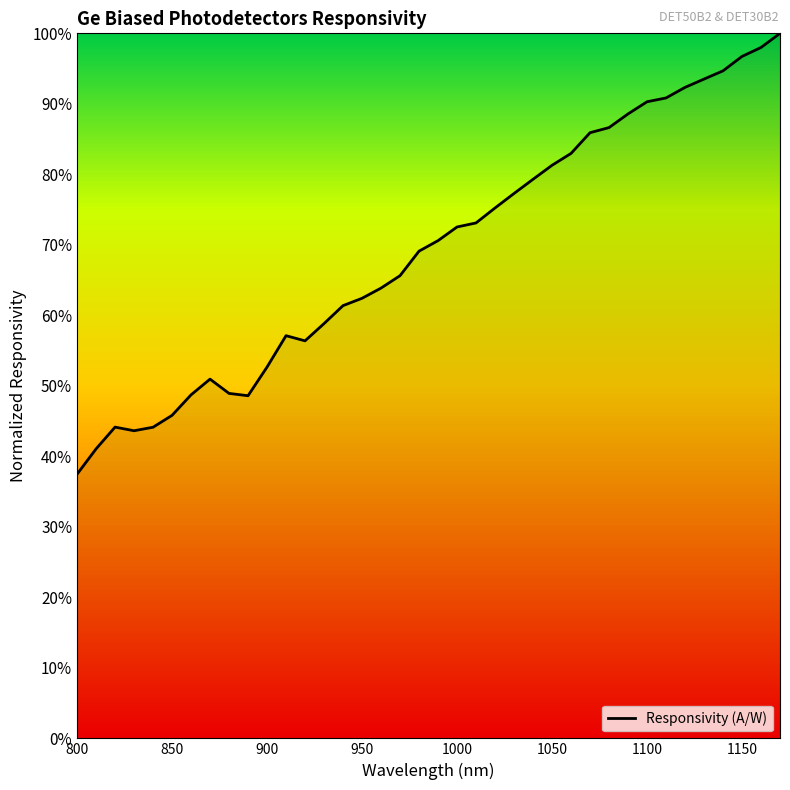

Reading right to left, what are all the values shown in this chart?

1.0	1.0	1.0	0.9	0.9	0.9	0.9	0.9	0.9	0.9	0.9	0.8	0.8	0.8	0.8	0.8	0.7	0.7	0.7	0.7	0.7	0.6	0.6	0.6	0.6	0.6	0.6	0.5	0.5	0.5	0.5	0.5	0.5	0.4	0.4	0.4	0.4	0.4